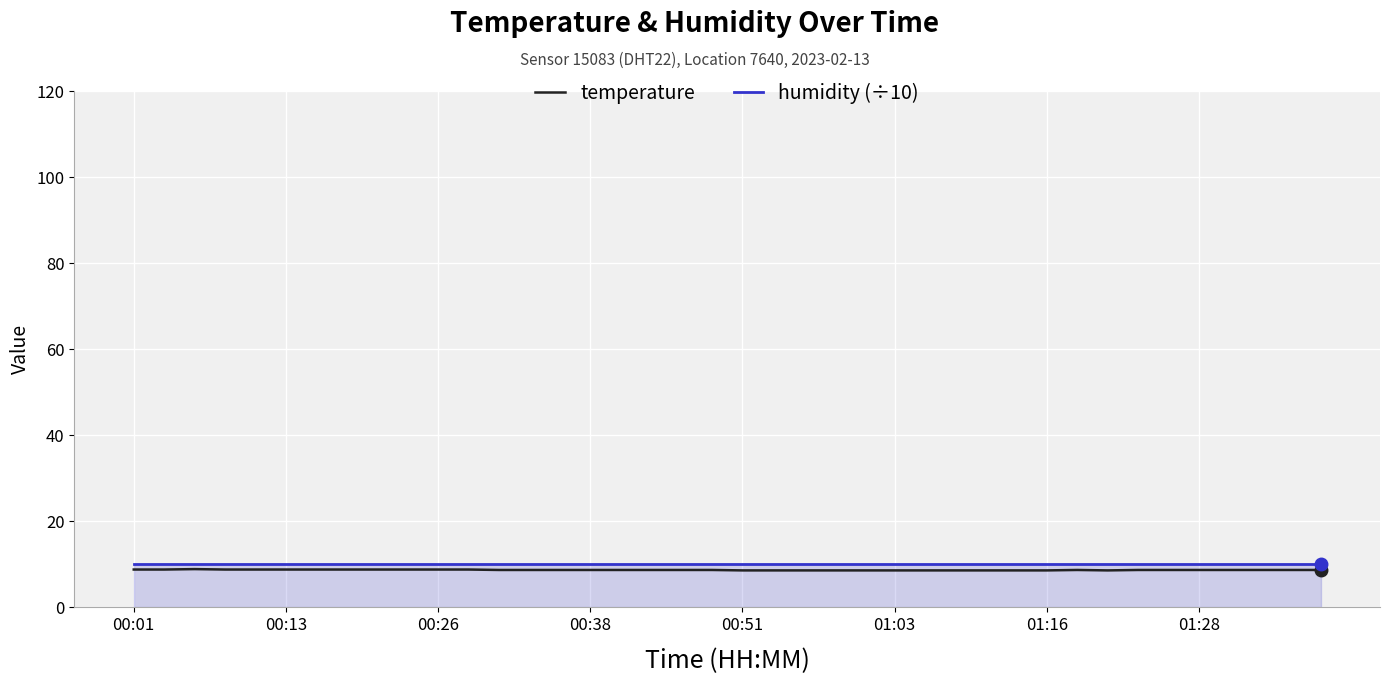

What is the highest value of the humidity (÷10) series?

10.0